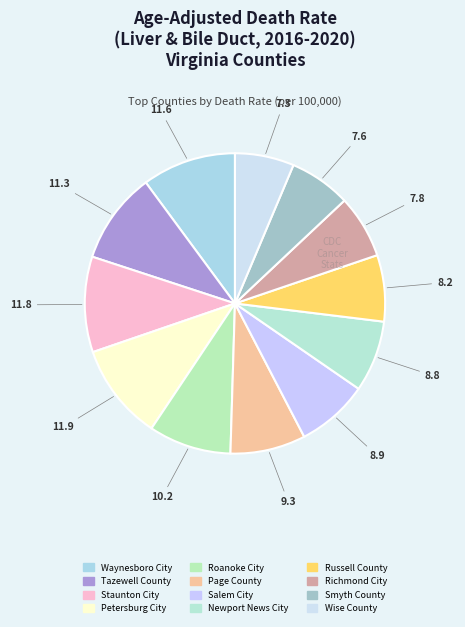

To the nearest percent, what portion does Waynesboro City represent?

10%